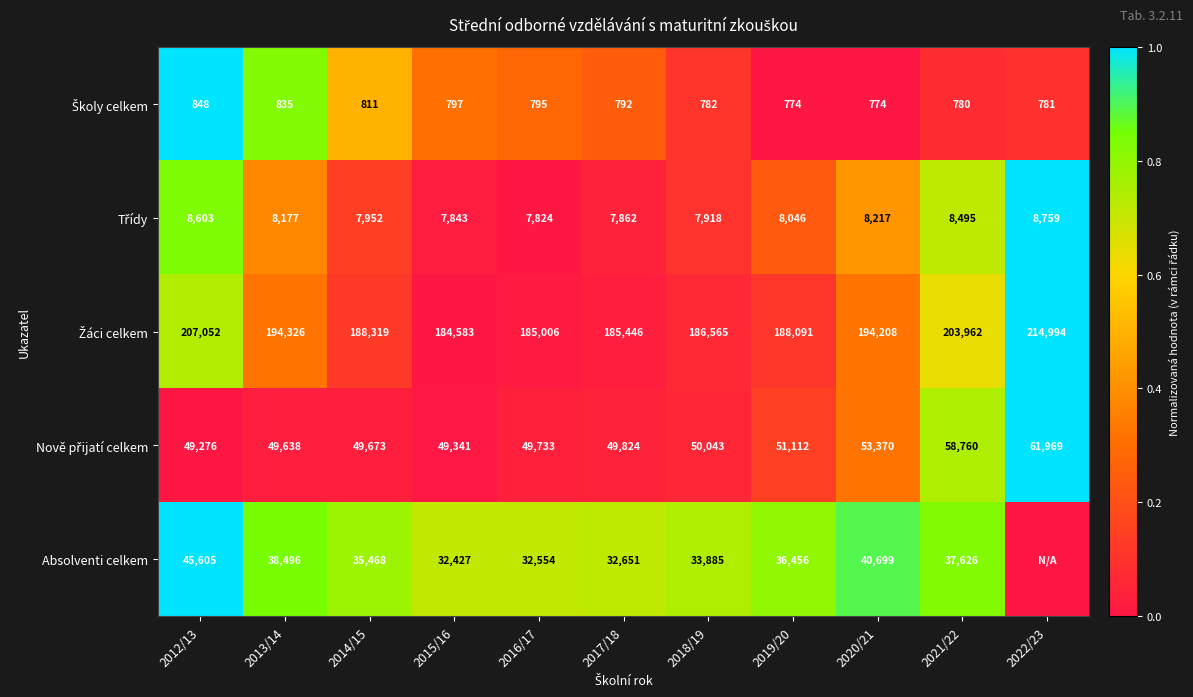

Which category has the lowest value across all series?

2019/20